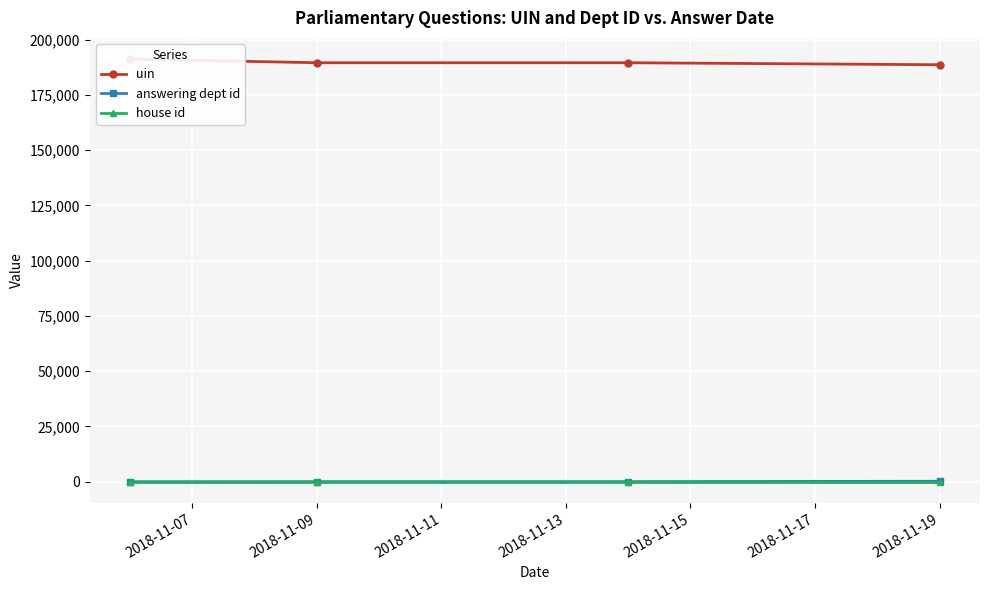

Is it true that uin equals 189597 at 2018-11-11?

True